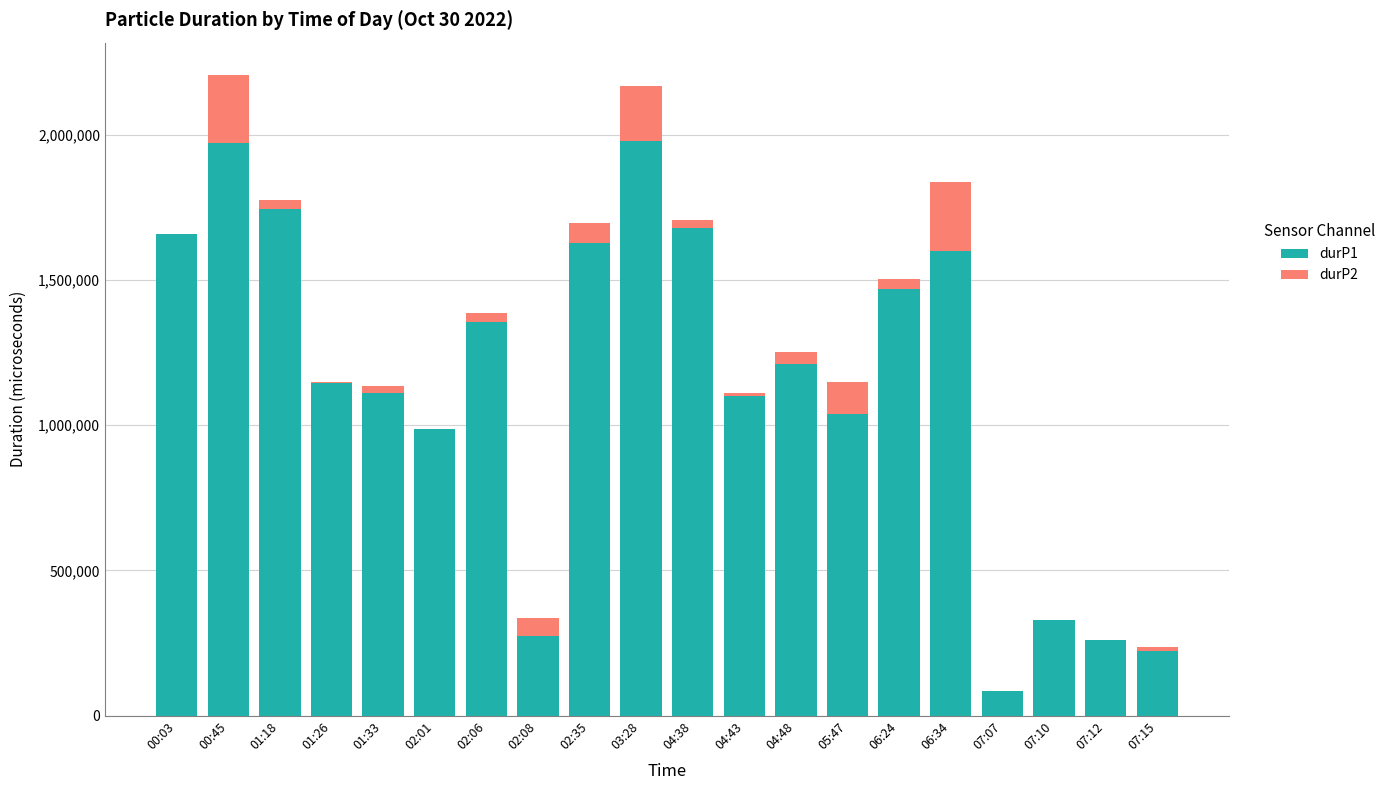

The value of durP1 at 07:12 is 412207. True or false?

False